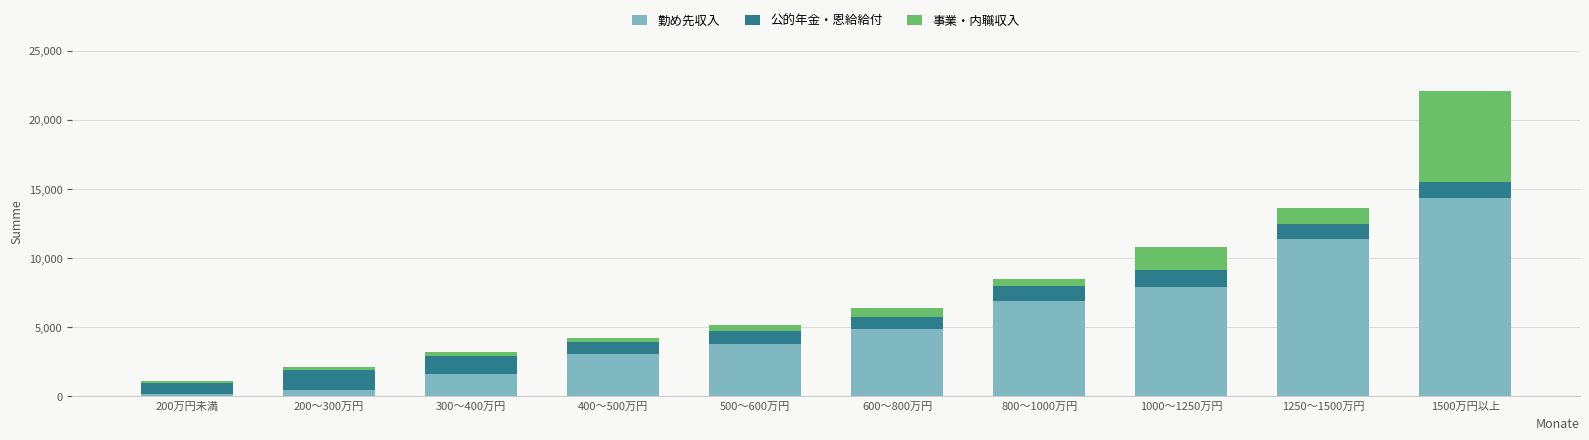

What is the sum of all 勤め先収入 values?

54540